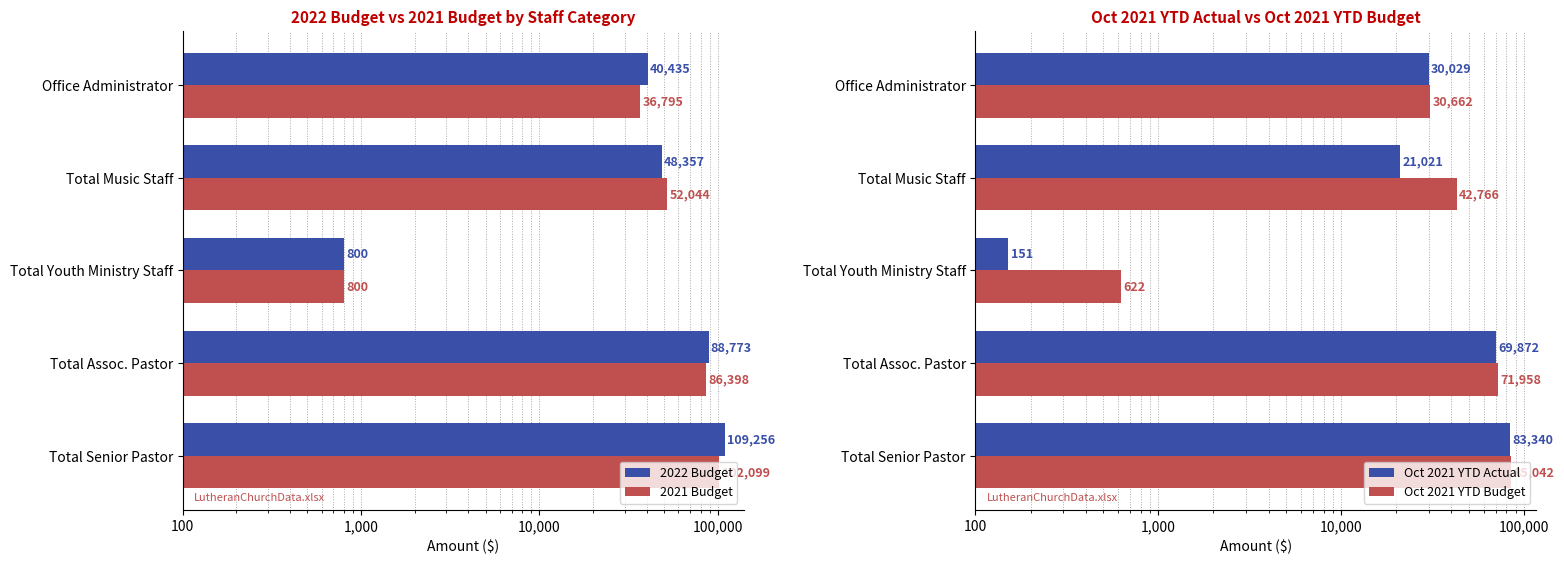

What is the maximum value for Oct 2021 YTD Budget?

85042.4